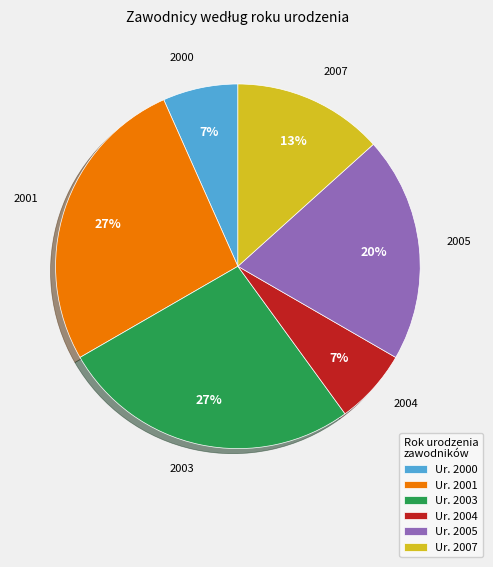

True or false: Ur. 2001 accounts for 38% of the total.

False